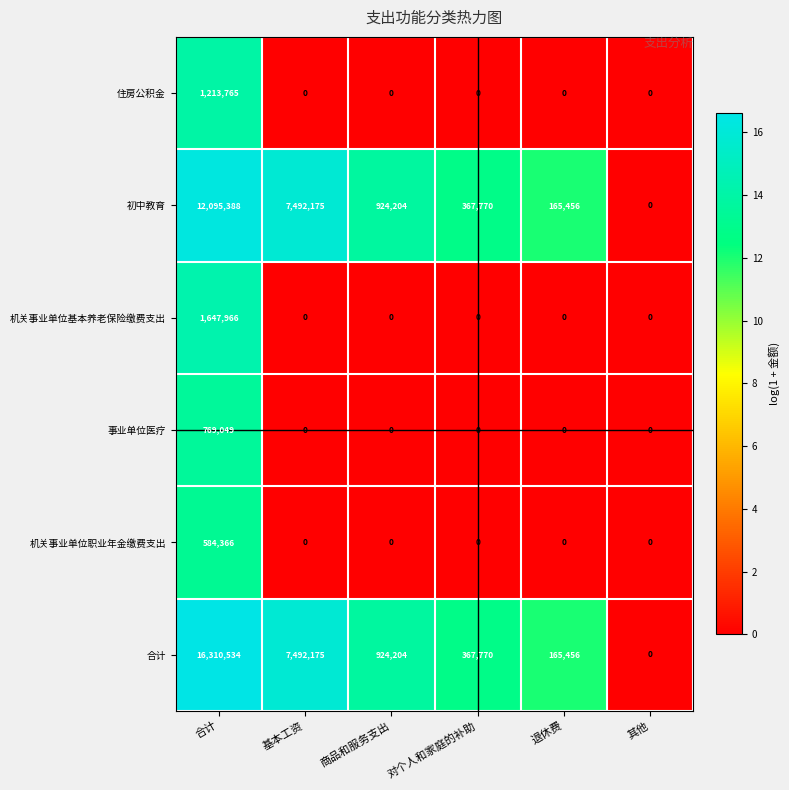

Where does the 合计 series first go above 924204?

合计